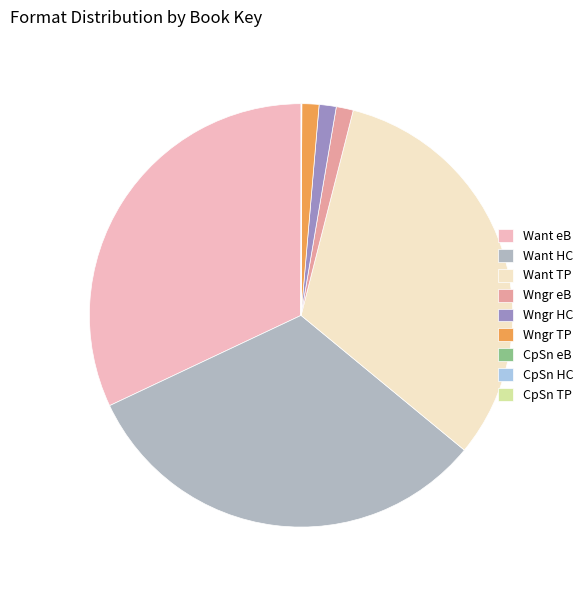

True or false: Want eB accounts for 38% of the total.

False